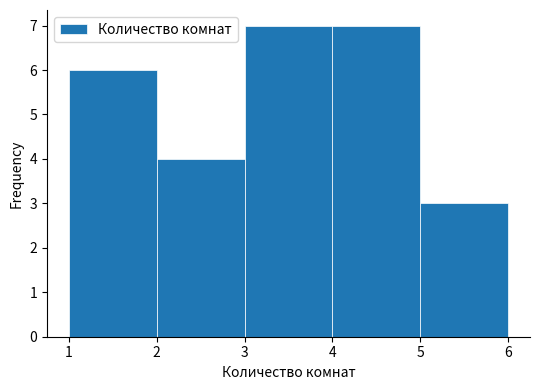

Reading left to right, list every bar in this chart as the range it spans on the x-axis followed by its height. The values are not printed on the chart, so give them approximately, as read against the axis.

1 to 2: 6
2 to 3: 4
3 to 4: 7
4 to 5: 7
5 to 6: 3